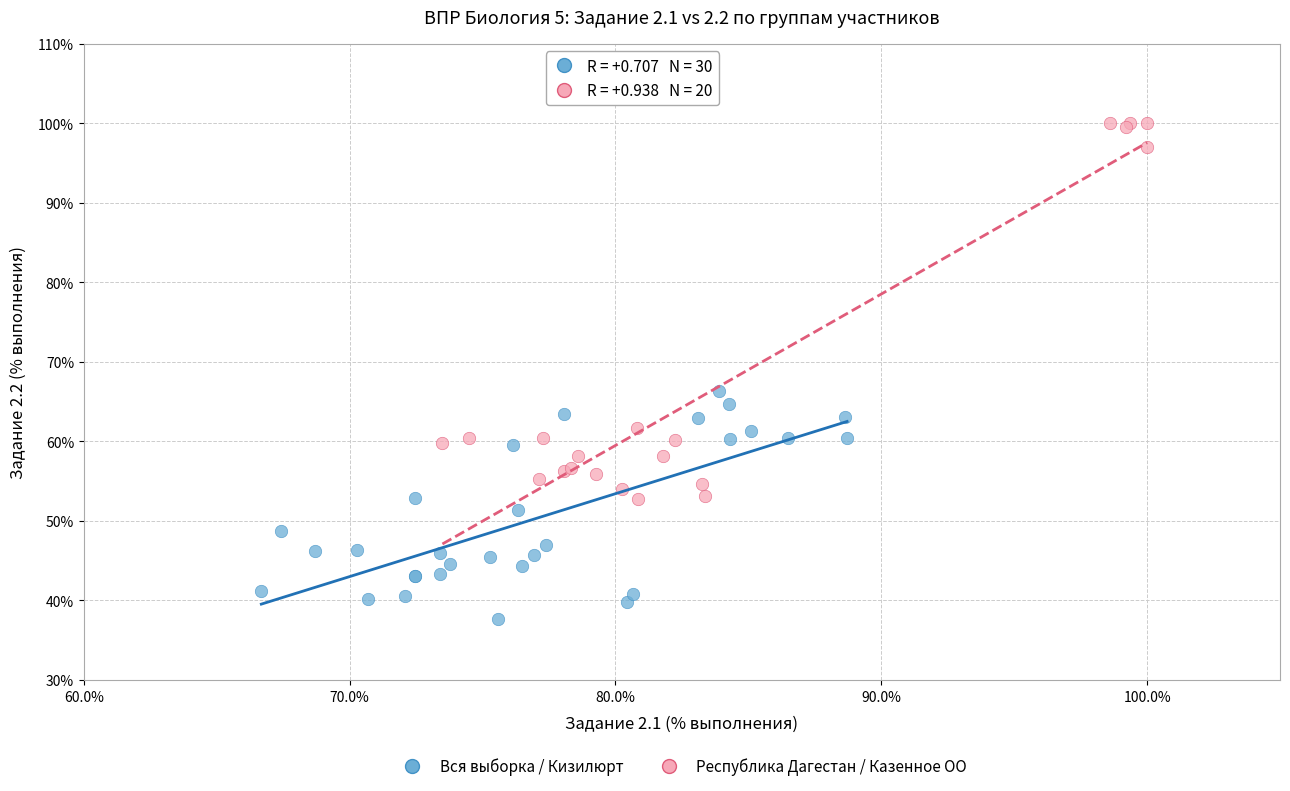

Which series has the widest spread of Y values?

Республика Дагестан / Казенное ОО